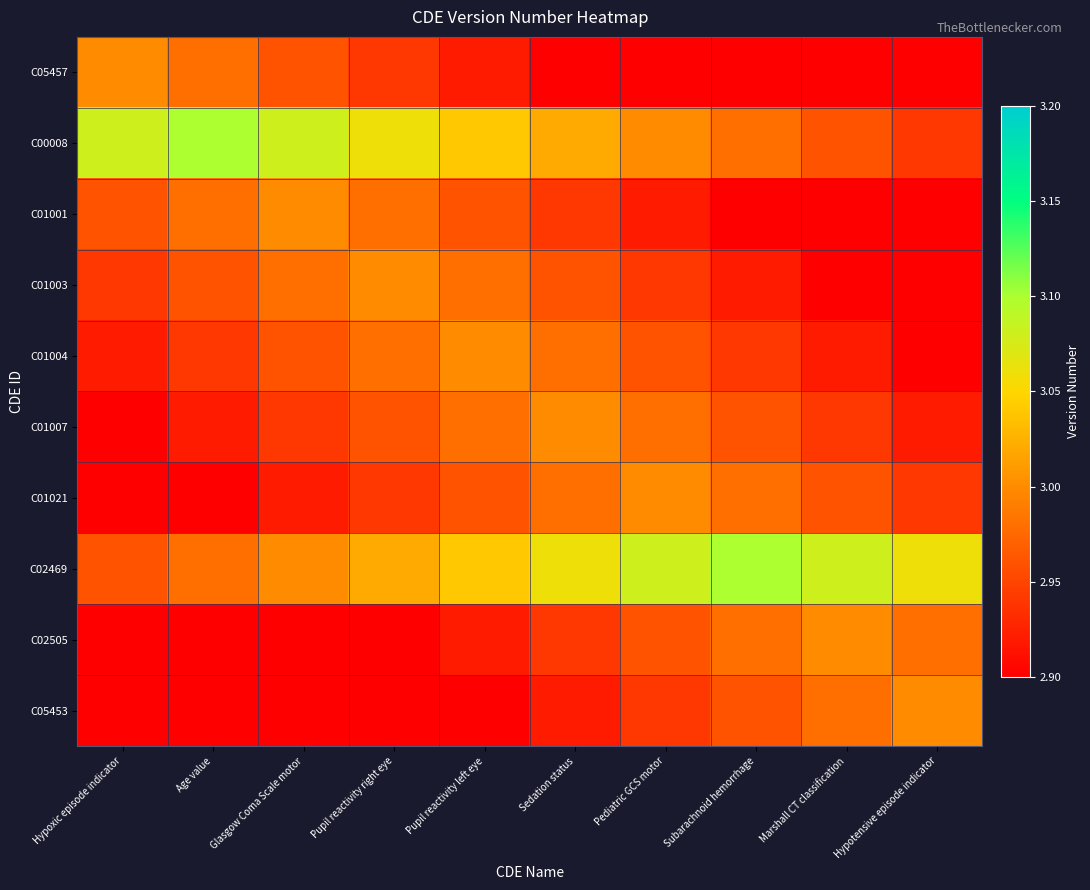

Reading left to right, transcribe all the data shown in this chart.

C05457: Hypoxic episode indicator=3.0	Age value=3.0	Glasgow Coma Scale motor=3.0	Pupil reactivity right eye=2.9	Pupil reactivity left eye=2.9	Sedation status=2.9	Pediatric GCS motor=2.9	Subarachnoid hemorrhage=2.9	Marshall CT classification=2.8	Hypotensive episode indicator=2.8
C00008: Hypoxic episode indicator=3.1	Age value=3.1	Glasgow Coma Scale motor=3.1	Pupil reactivity right eye=3.1	Pupil reactivity left eye=3.0	Sedation status=3.0	Pediatric GCS motor=3.0	Subarachnoid hemorrhage=3.0	Marshall CT classification=3.0	Hypotensive episode indicator=2.9
C01001: Hypoxic episode indicator=3.0	Age value=3.0	Glasgow Coma Scale motor=3.0	Pupil reactivity right eye=3.0	Pupil reactivity left eye=3.0	Sedation status=2.9	Pediatric GCS motor=2.9	Subarachnoid hemorrhage=2.9	Marshall CT classification=2.9	Hypotensive episode indicator=2.9
C01003: Hypoxic episode indicator=2.9	Age value=3.0	Glasgow Coma Scale motor=3.0	Pupil reactivity right eye=3.0	Pupil reactivity left eye=3.0	Sedation status=3.0	Pediatric GCS motor=2.9	Subarachnoid hemorrhage=2.9	Marshall CT classification=2.9	Hypotensive episode indicator=2.9
C01004: Hypoxic episode indicator=2.9	Age value=2.9	Glasgow Coma Scale motor=3.0	Pupil reactivity right eye=3.0	Pupil reactivity left eye=3.0	Sedation status=3.0	Pediatric GCS motor=3.0	Subarachnoid hemorrhage=2.9	Marshall CT classification=2.9	Hypotensive episode indicator=2.9
C01007: Hypoxic episode indicator=2.9	Age value=2.9	Glasgow Coma Scale motor=2.9	Pupil reactivity right eye=3.0	Pupil reactivity left eye=3.0	Sedation status=3.0	Pediatric GCS motor=3.0	Subarachnoid hemorrhage=3.0	Marshall CT classification=2.9	Hypotensive episode indicator=2.9
C01021: Hypoxic episode indicator=2.9	Age value=2.9	Glasgow Coma Scale motor=2.9	Pupil reactivity right eye=2.9	Pupil reactivity left eye=3.0	Sedation status=3.0	Pediatric GCS motor=3.0	Subarachnoid hemorrhage=3.0	Marshall CT classification=3.0	Hypotensive episode indicator=2.9
C02469: Hypoxic episode indicator=3.0	Age value=3.0	Glasgow Coma Scale motor=3.0	Pupil reactivity right eye=3.0	Pupil reactivity left eye=3.0	Sedation status=3.1	Pediatric GCS motor=3.1	Subarachnoid hemorrhage=3.1	Marshall CT classification=3.1	Hypotensive episode indicator=3.1
C02505: Hypoxic episode indicator=2.8	Age value=2.9	Glasgow Coma Scale motor=2.9	Pupil reactivity right eye=2.9	Pupil reactivity left eye=2.9	Sedation status=2.9	Pediatric GCS motor=3.0	Subarachnoid hemorrhage=3.0	Marshall CT classification=3.0	Hypotensive episode indicator=3.0
C05453: Hypoxic episode indicator=2.8	Age value=2.8	Glasgow Coma Scale motor=2.9	Pupil reactivity right eye=2.9	Pupil reactivity left eye=2.9	Sedation status=2.9	Pediatric GCS motor=2.9	Subarachnoid hemorrhage=3.0	Marshall CT classification=3.0	Hypotensive episode indicator=3.0